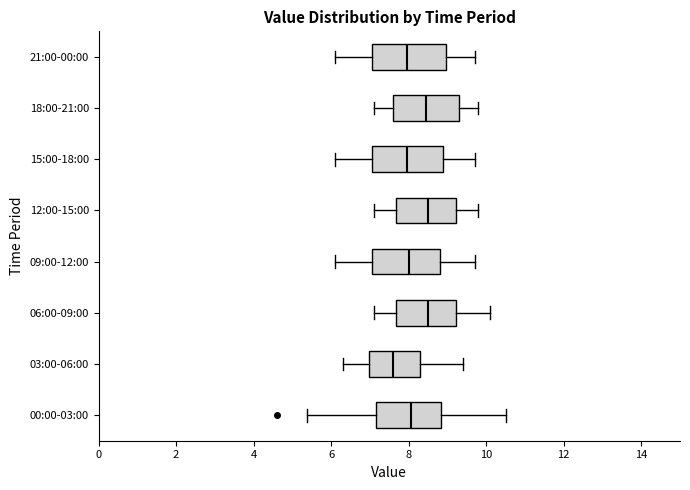

Reading bottom to top, transcribe this box plot: for each box, give where its median line is, the range the box spans, and where its two whiskers end, as read against the x-axis. The values are not printed on the chart, so give them approximately, as read against the axis.

00:00-03:00: median 8.0, box 7.2 to 8.8, whiskers 5.4 to 10.6
03:00-06:00: median 7.6, box 7.0 to 8.4, whiskers 6.4 to 9.4
06:00-09:00: median 8.6, box 7.6 to 9.2, whiskers 7.2 to 10.2
09:00-12:00: median 8.0, box 7.0 to 8.8, whiskers 6.2 to 9.8
12:00-15:00: median 8.6, box 7.6 to 9.2, whiskers 7.2 to 9.8
15:00-18:00: median 8.0, box 7.0 to 8.8, whiskers 6.2 to 9.8
18:00-21:00: median 8.4, box 7.6 to 9.4, whiskers 7.2 to 9.8
21:00-00:00: median 8.0, box 7.0 to 9.0, whiskers 6.2 to 9.8